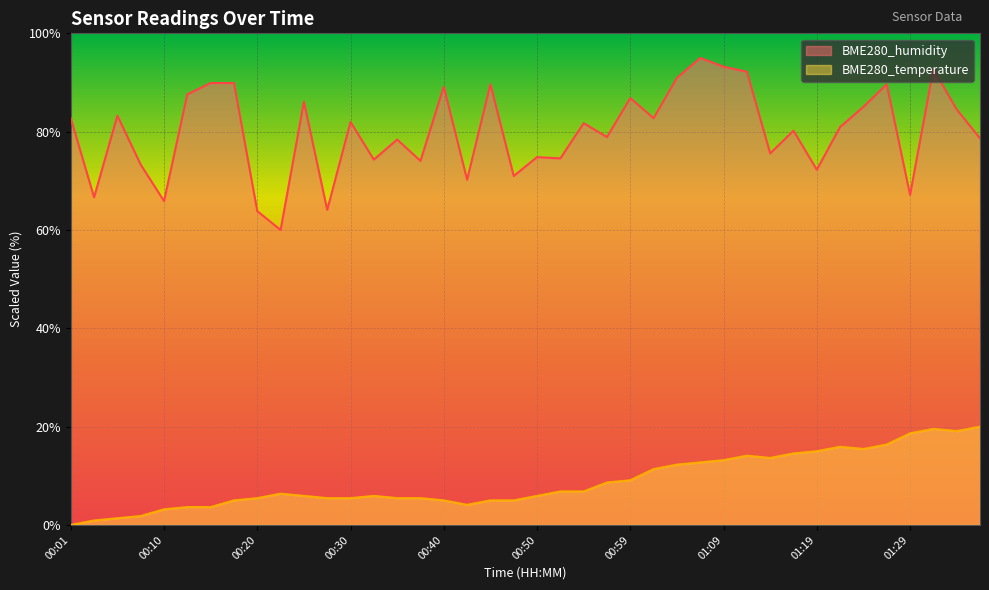

Is it true that BME280_temperature equals 19.1 at 01:33?

True